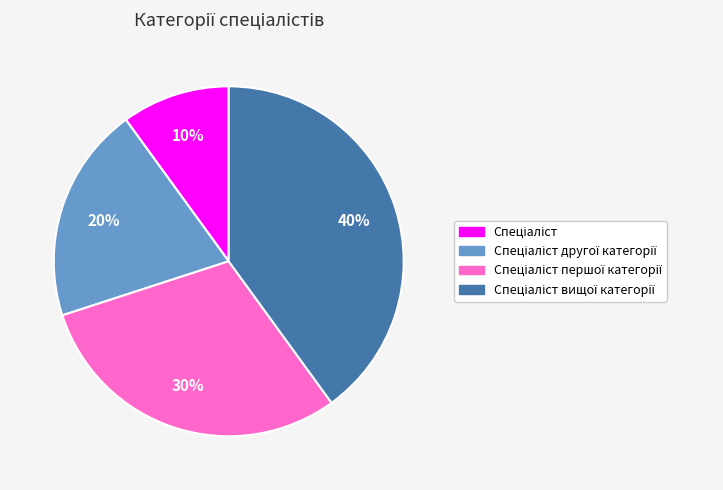

To the nearest percent, what is the average slice percentage?

25%